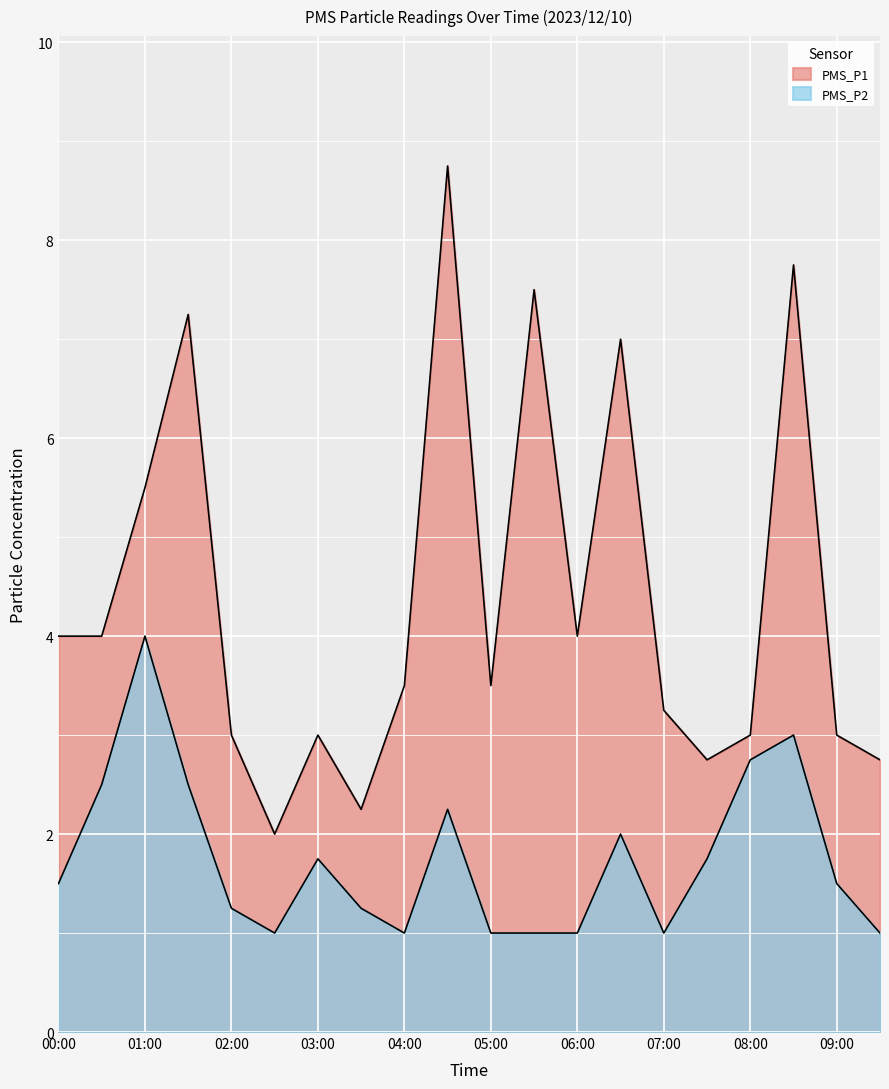

List the labels in order of PMS_P1 value, smallest first.

02:30, 03:30, 07:30, 09:30, 02:00, 03:00, 08:00, 09:00, 07:00, 04:00, 05:00, 00:00, 00:30, 06:00, 01:00, 06:30, 01:30, 05:30, 08:30, 04:30